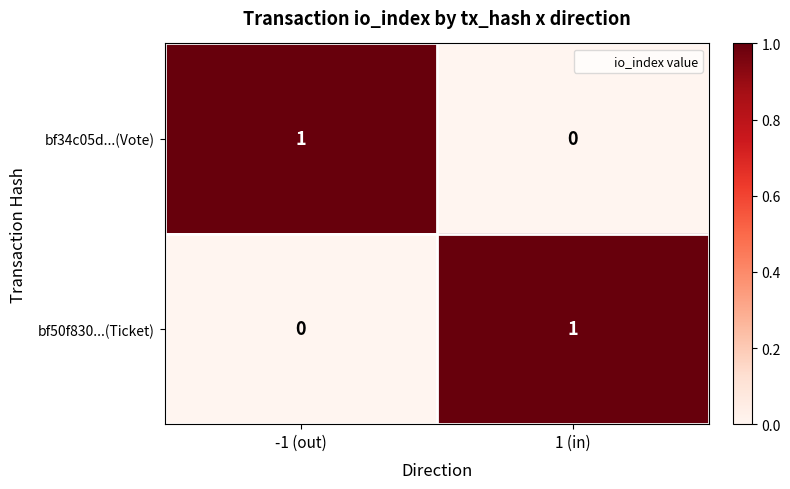

Where is bf34c05d...(Vote) nearest to the value 0?

1 (in)